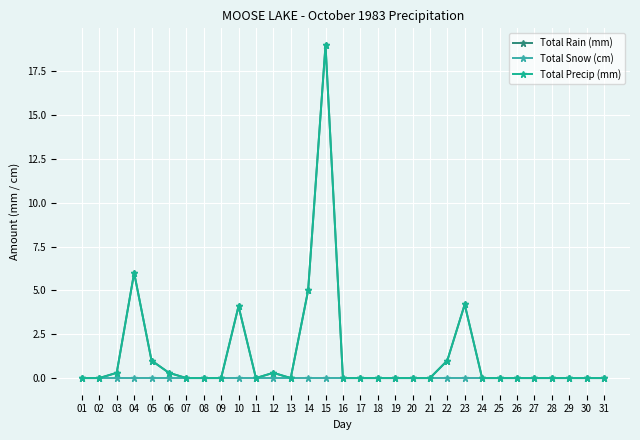

The value of Total Snow (cm) at 25 is 0.0. True or false?

True